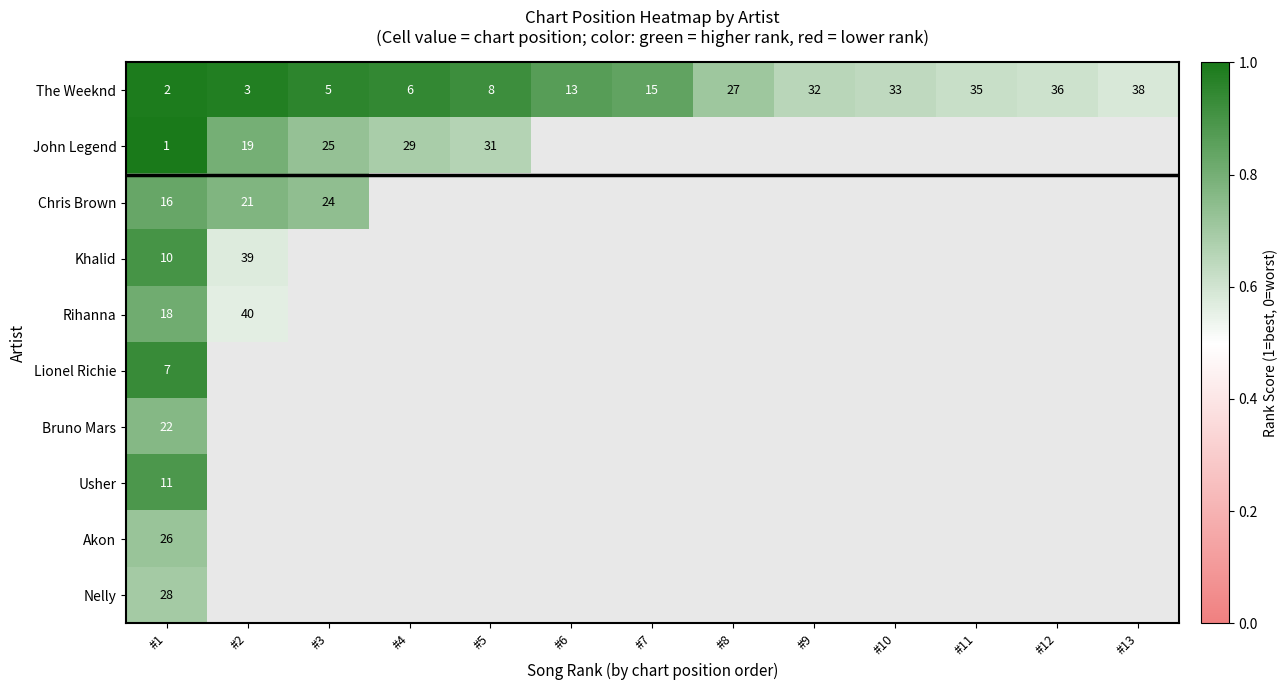

Which has a higher value, #4 or #9?

#4